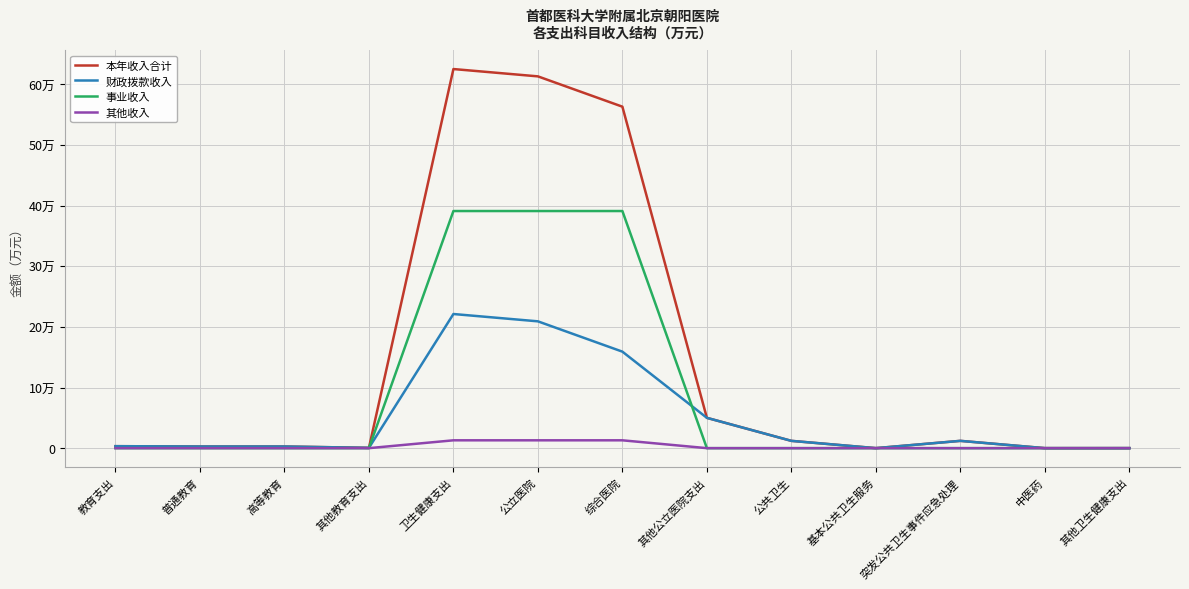

What is the label of the 3rd point from the right?

突发公共卫生事件应急处理